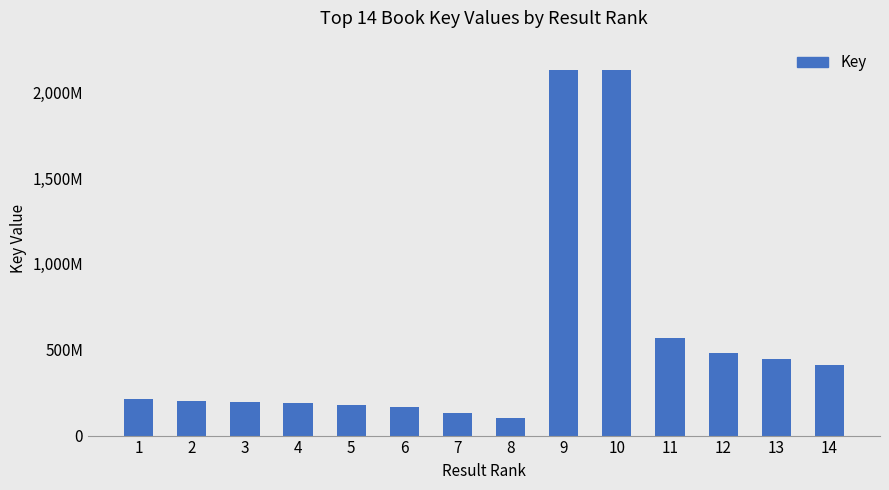

What is the sum of the values at 3 and 1?

405461255